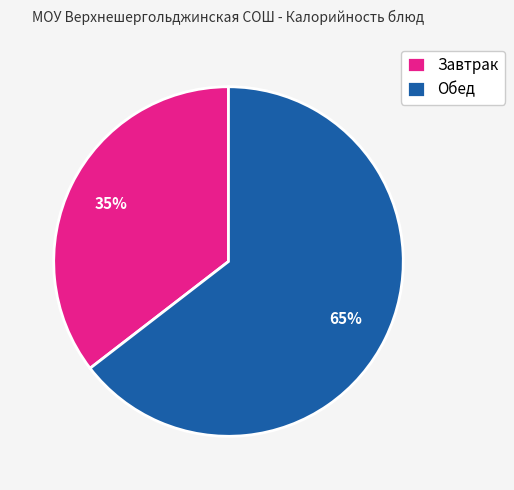

Is there any slice that represents more than half of the pie?

Yes